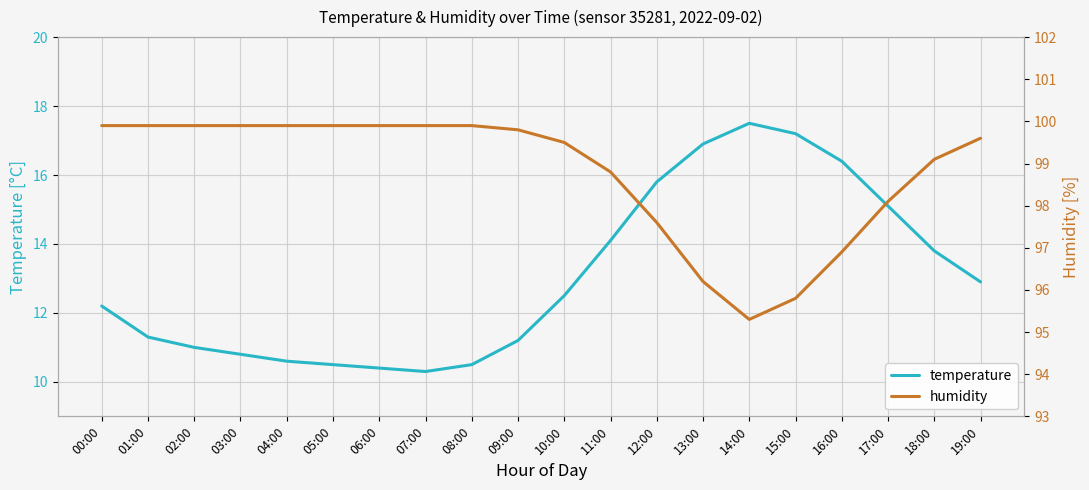

At which category is the sum across all series the highest?

12:00